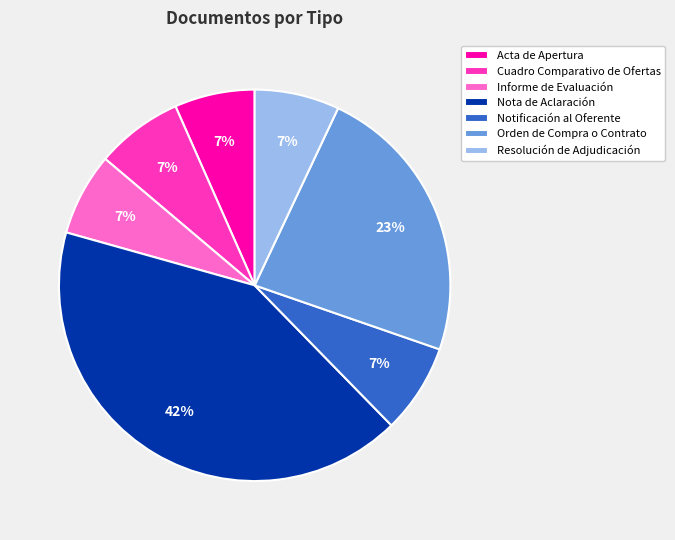

Is there a majority slice in this chart?

No